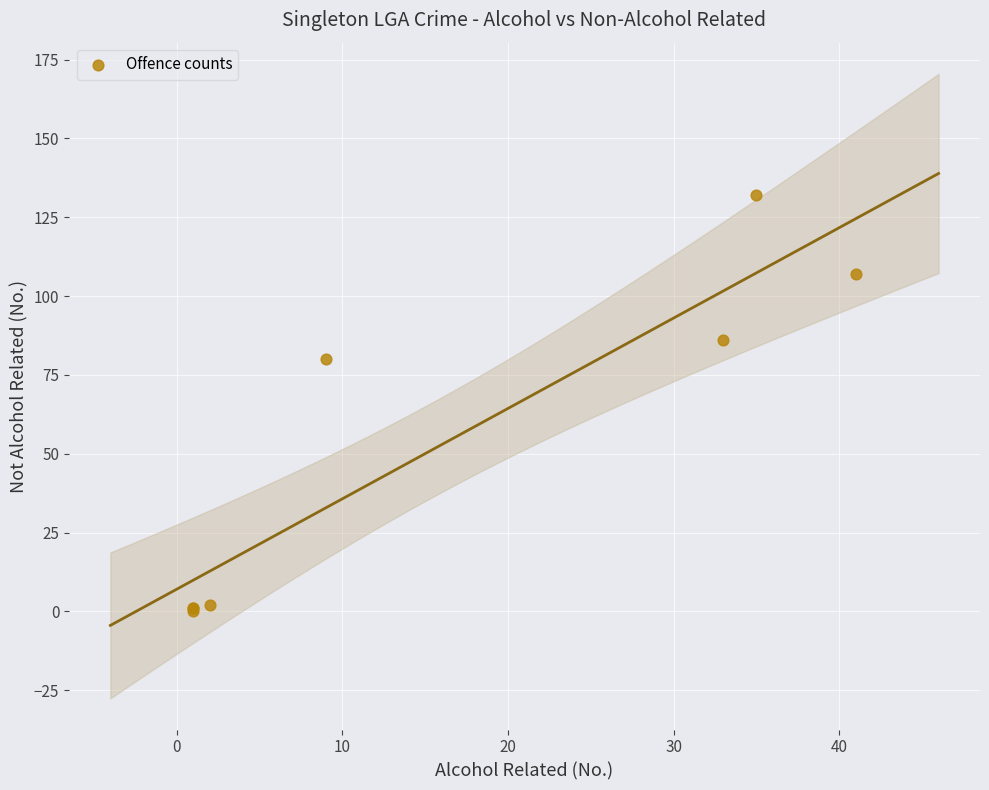

What Y value in the scatter plot is closest to 66?

80